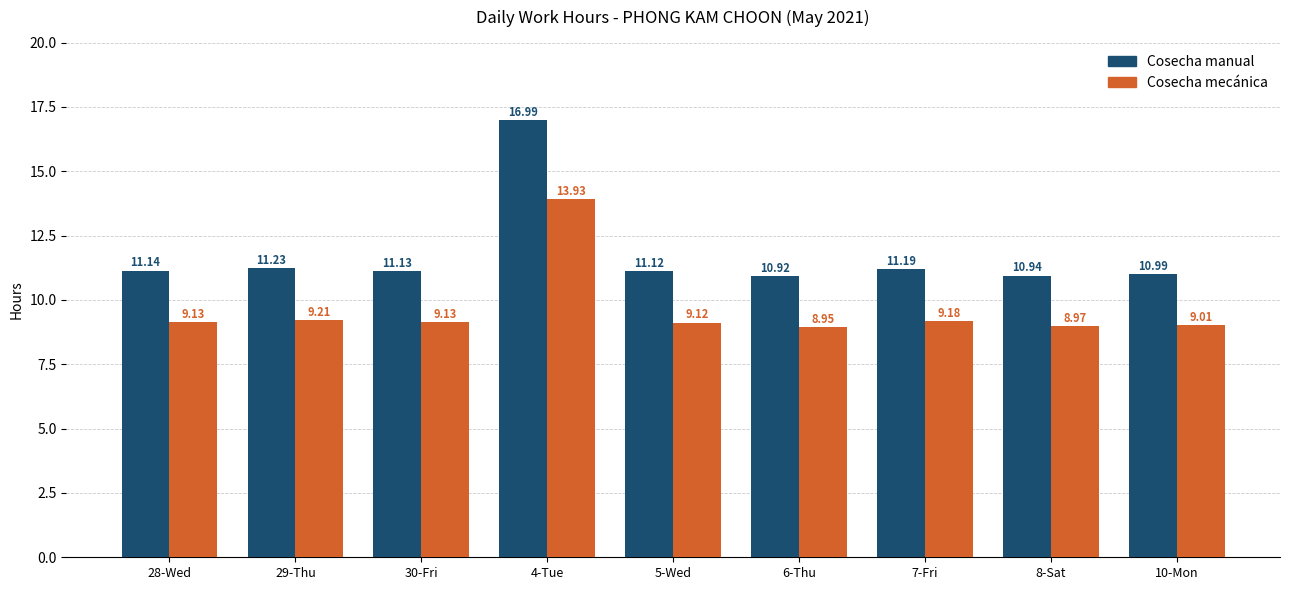

What is the average value of the Cosecha mecánica series?

9.6